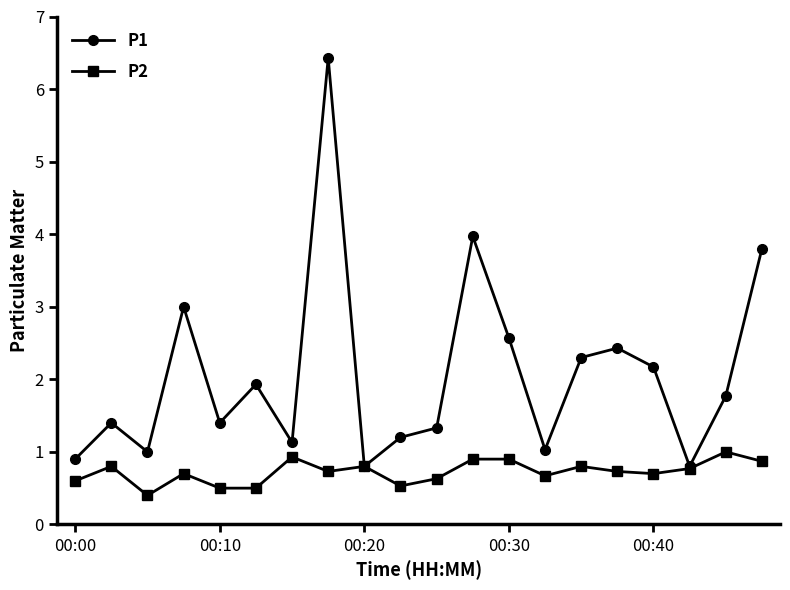

Which series has the largest total across all categories?

P1